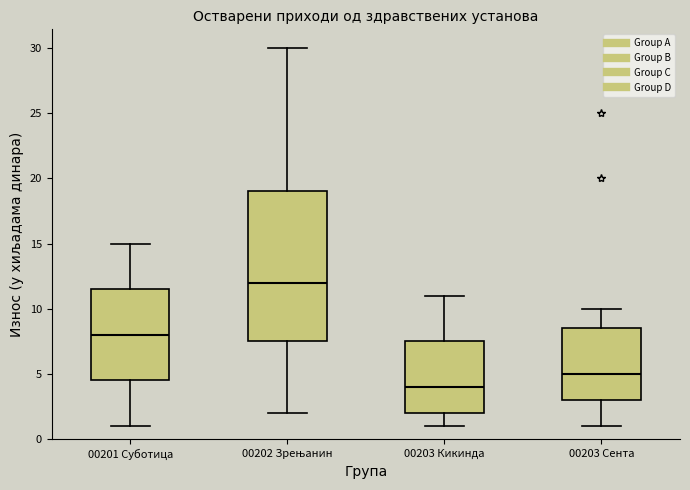

Comparing the boxes themselves (not the whiskers), which one is the tallest?

00202 Зрењанин